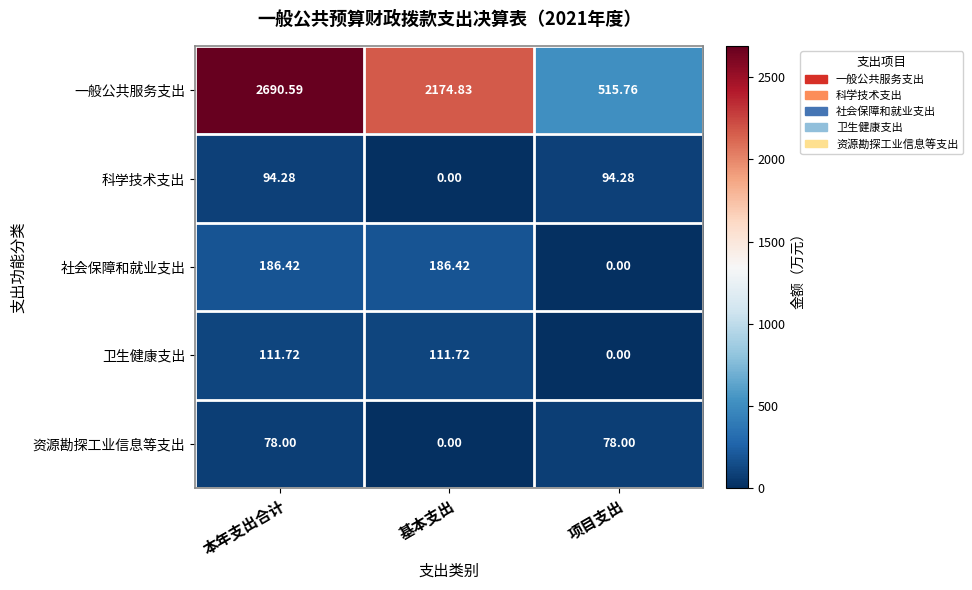

Which series changed the most between 本年支出合计 and 项目支出?

一般公共服务支出